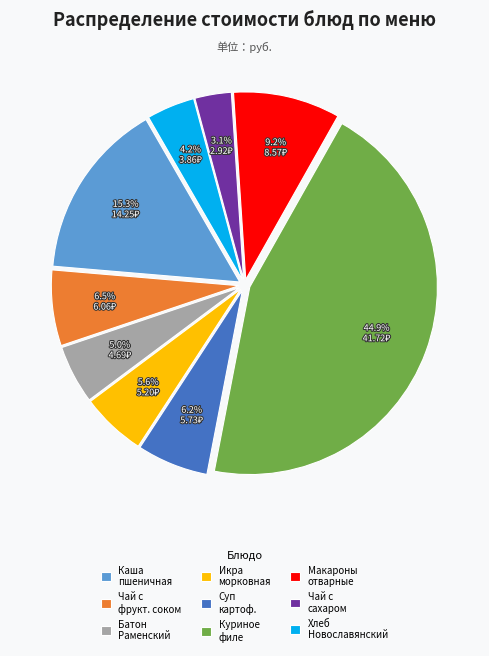

How many slices are in this pie chart?

9